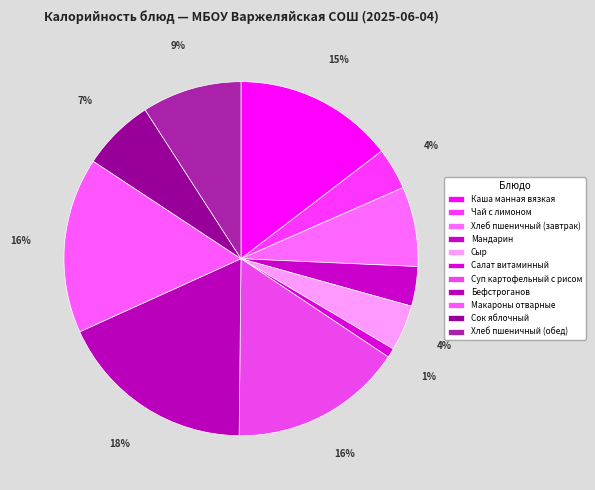

Does Сок яблочный represent more than half of the total?

No